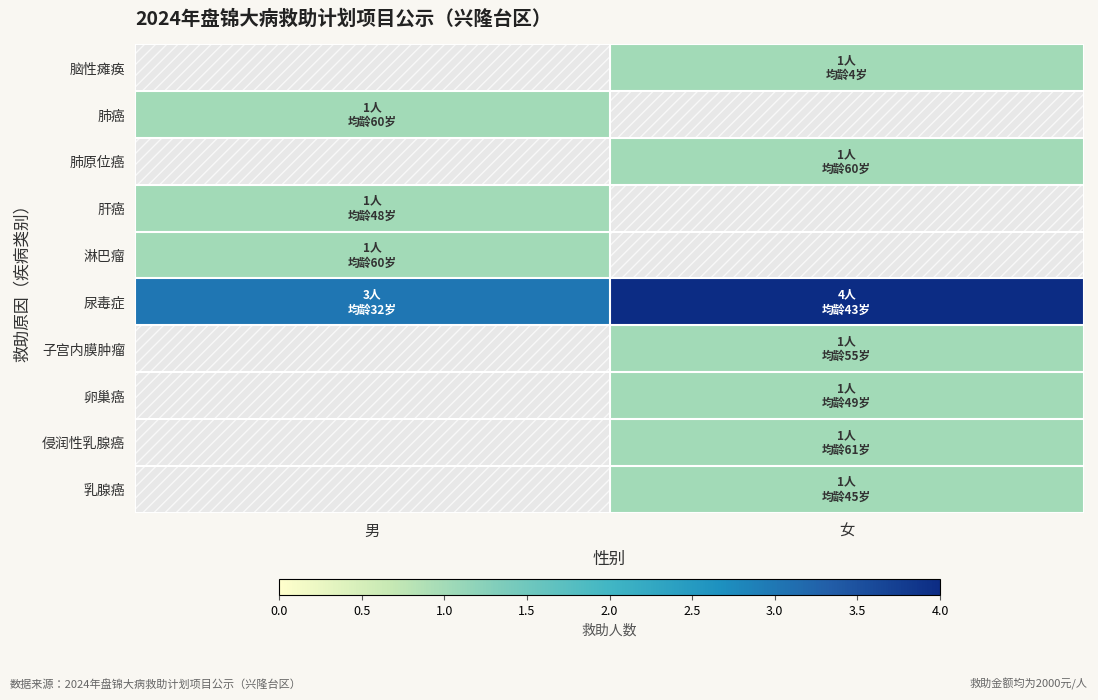

Which category has the lowest value across all series?

女